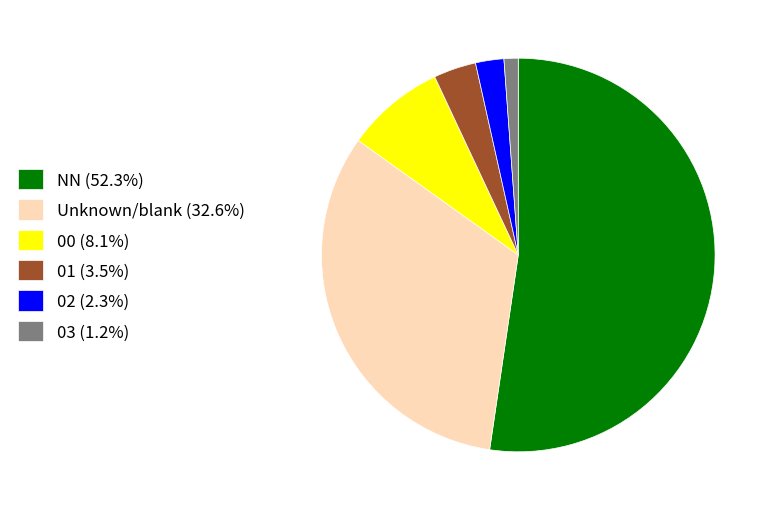

Which category has the smallest portion of the pie?

03